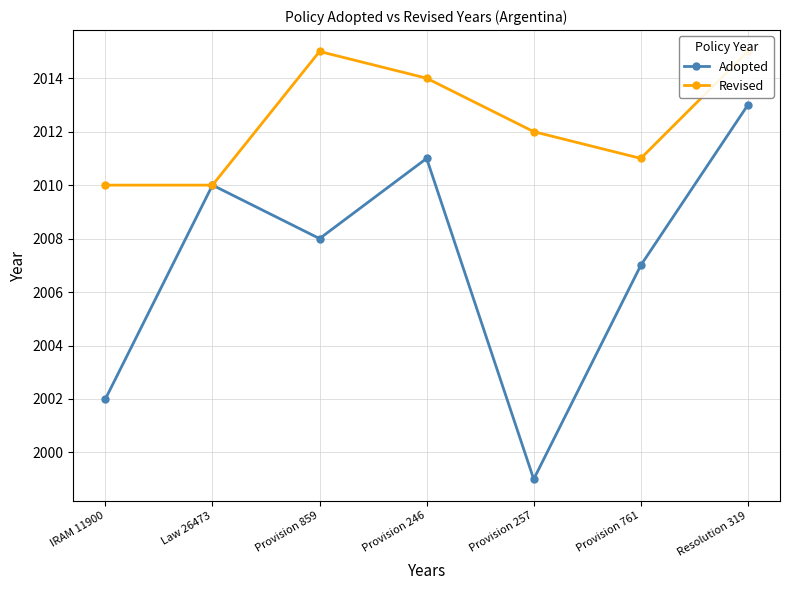

The Adopted series shows 2010 at Law 26473. True or false?

True